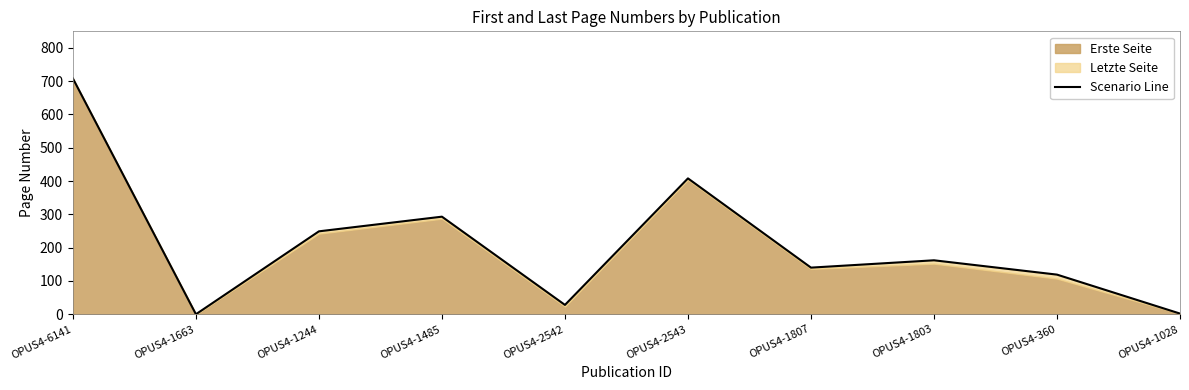

How many interior local peaks (higher than both neighbors) does the data have?

3